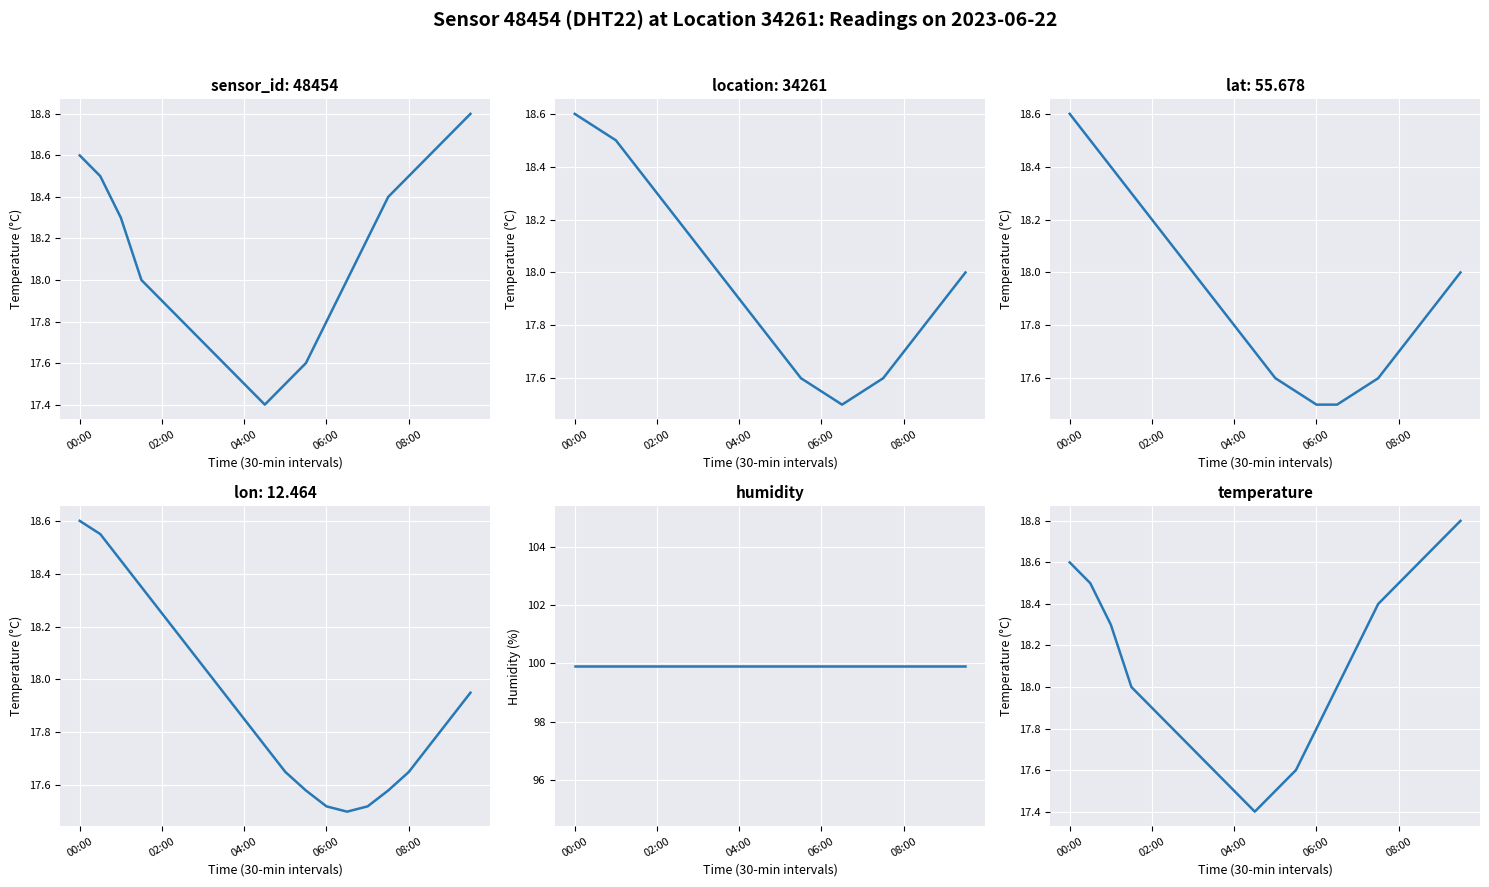

At how many categories does at least one series exceed 52?

20